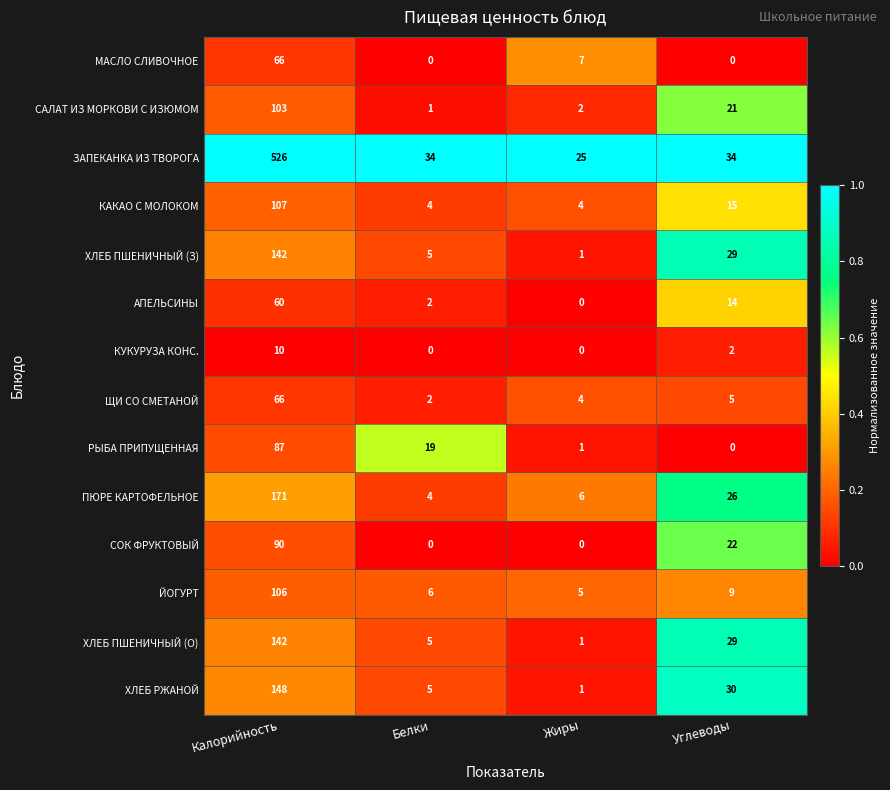

True or false: ХЛЕБ ПШЕНИЧНЫЙ (О) has a value of 142 at Калорийность.

True